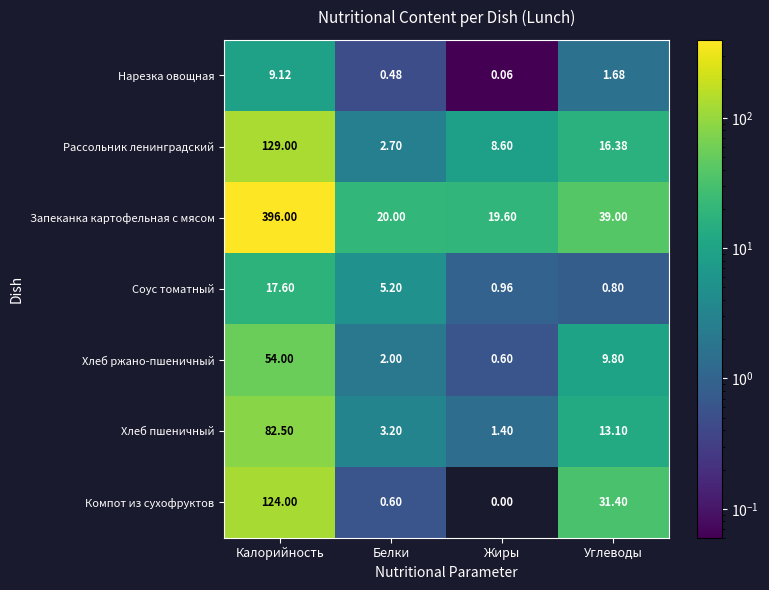

Rank the series by their maximum value, from highest to lowest.

Запеканка картофельная с мясом, Рассольник ленинградский, Компот из сухофруктов, Хлеб пшеничный, Хлеб ржано-пшеничный, Соус томатный, Нарезка овощная